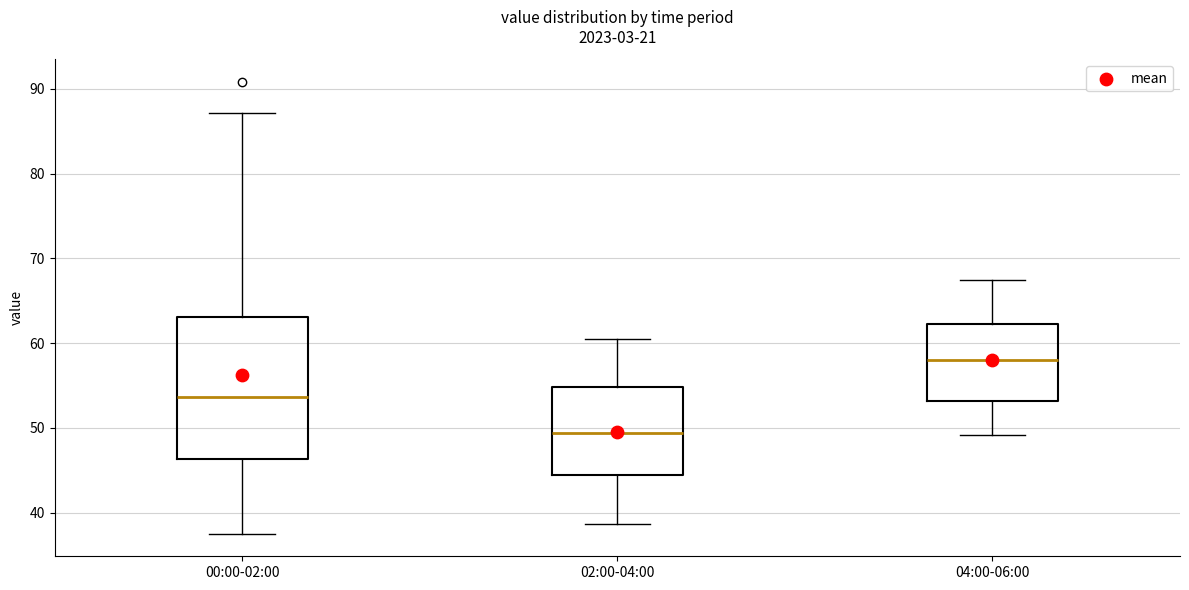

Comparing the boxes themselves (not the whiskers), which one is the tallest?

00:00-02:00